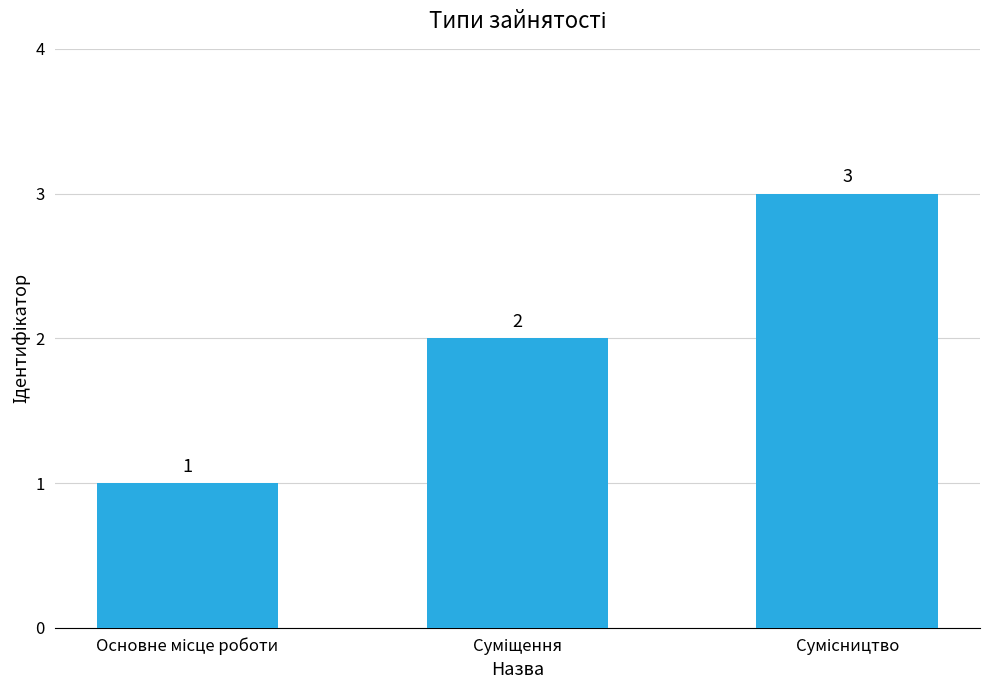

What is the greatest value displayed?

3